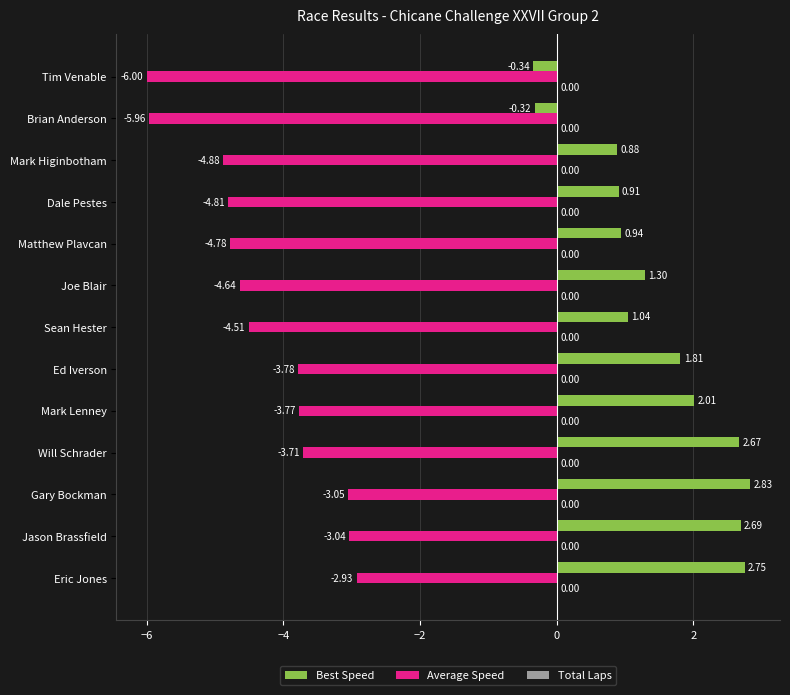

Is the value of Best Speed at Matthew Plavcan greater than the value of Average Speed at Sean Hester?

Yes